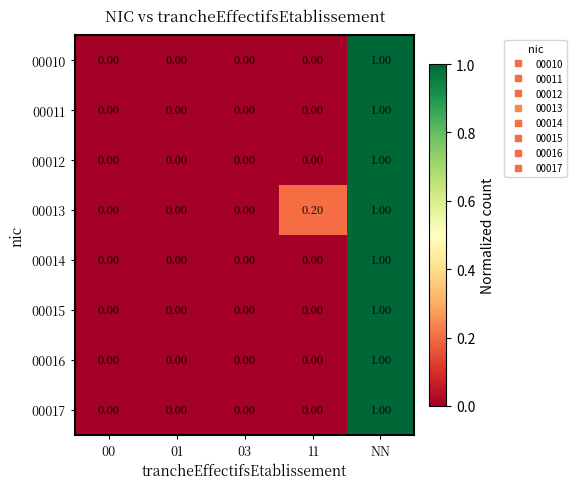

What is the sum of the 00010 values at NN and 00?

1.0